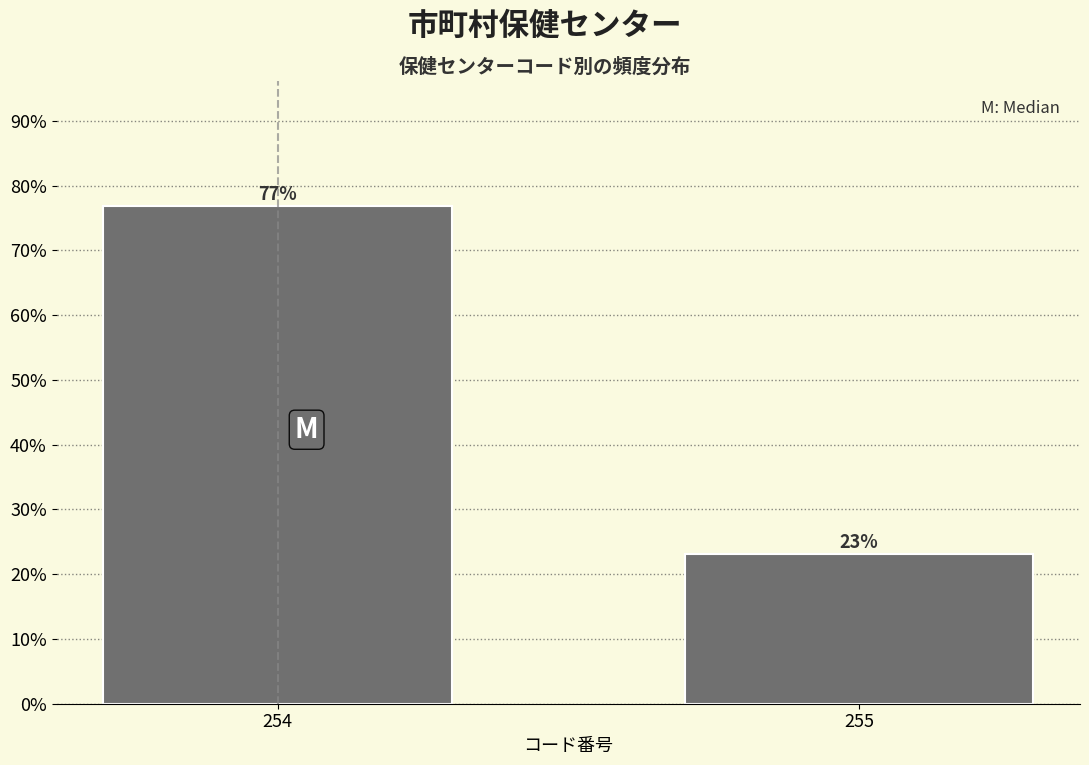

Where is the data nearest to the value 50?

255